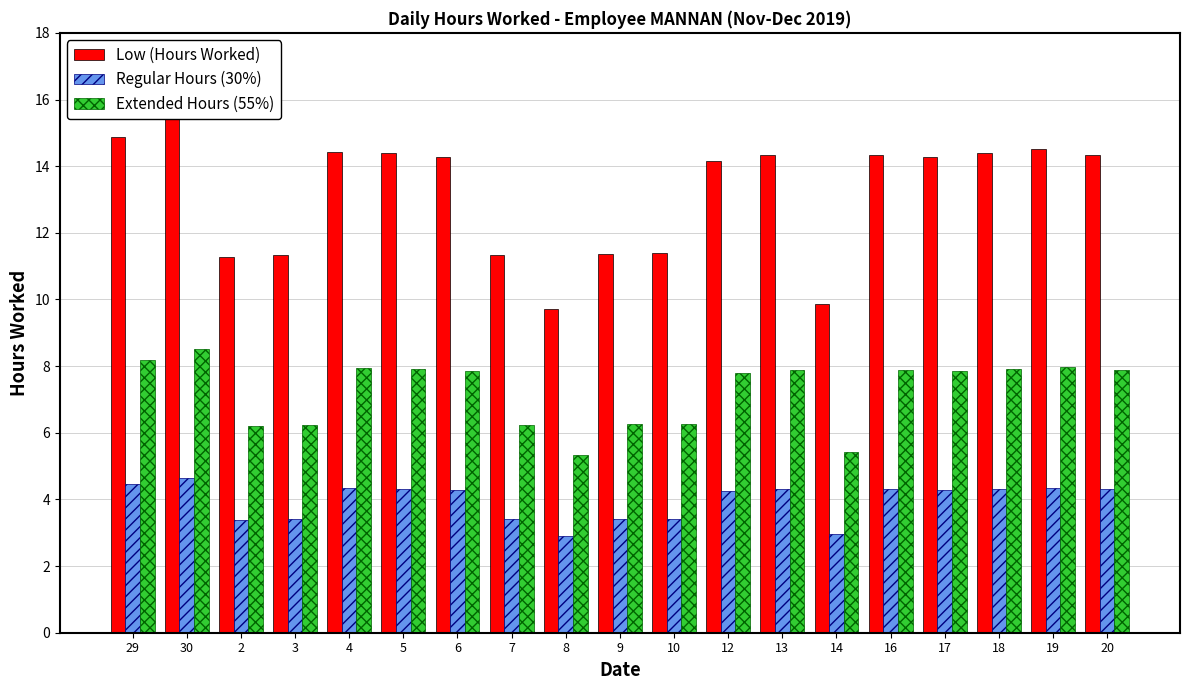

Reading left to right, extract all data points from this chart.

Low (Hours Worked): 14.9	15.5	11.3	11.3	14.4	14.4	14.3	11.3	9.7	11.4	11.4	14.2	14.3	9.8	14.3	14.3	14.4	14.5	14.3
Regular Hours (30%): 4.5	4.6	3.4	3.4	4.3	4.3	4.3	3.4	2.9	3.4	3.4	4.2	4.3	3.0	4.3	4.3	4.3	4.3	4.3
Extended Hours (55%): 8.2	8.5	6.2	6.2	7.9	7.9	7.8	6.2	5.3	6.2	6.3	7.8	7.9	5.4	7.9	7.8	7.9	8.0	7.9